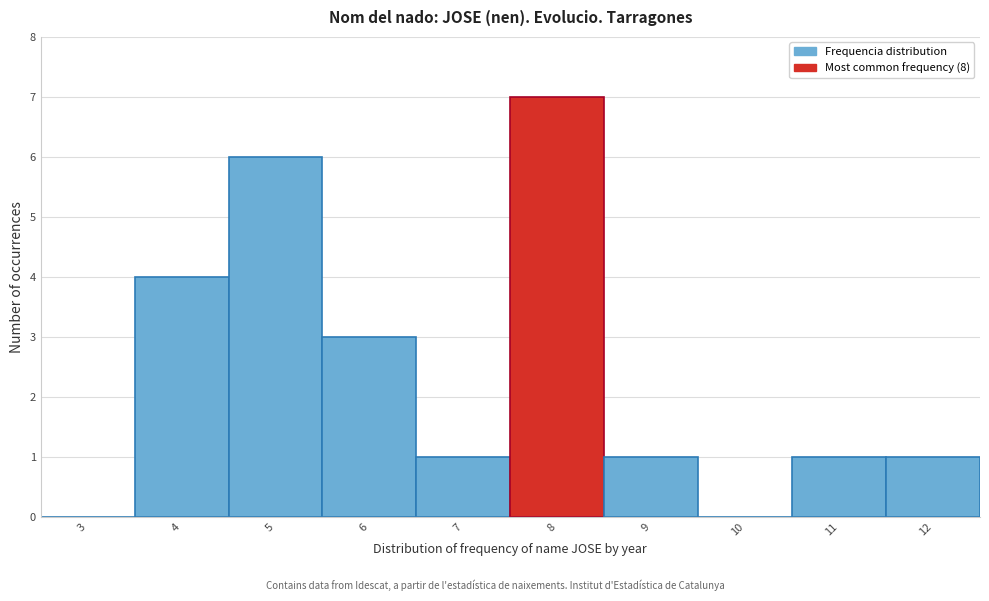

Reading left to right, extract all data points from this chart.

3=0	4=4	5=6	6=3	7=1	8=7	9=1	10=0	11=1	12=1